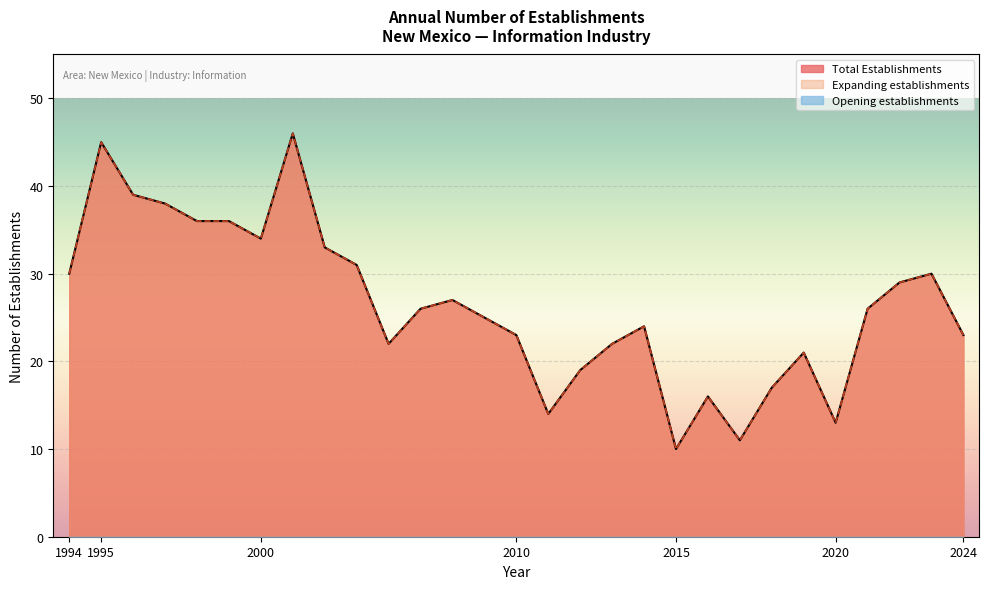

The Expanding establishments series shows 33 at 2002. True or false?

True